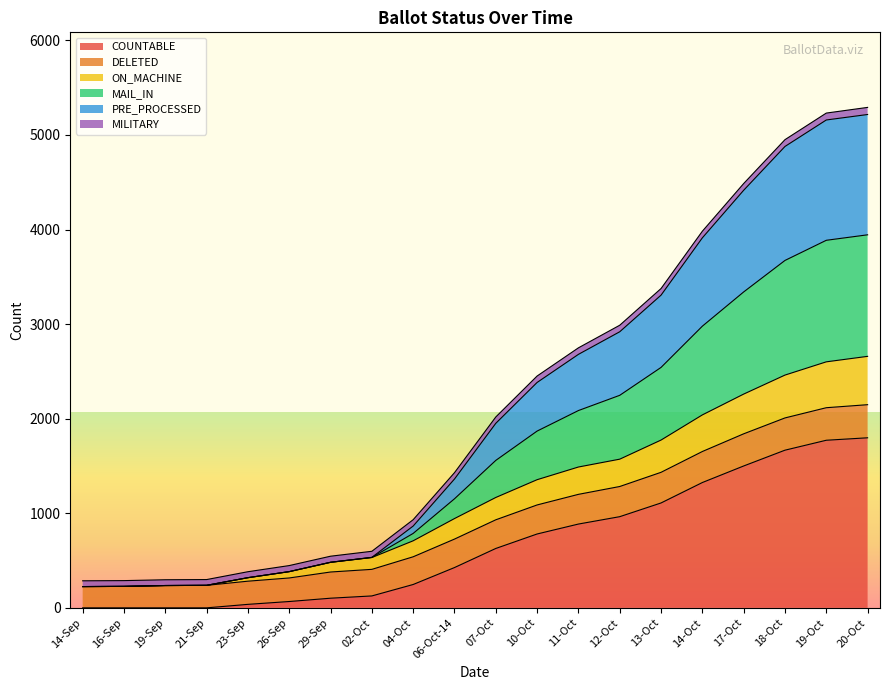

True or false: ON_MACHINE has a value of 1663 at 06-Oct-14.

False